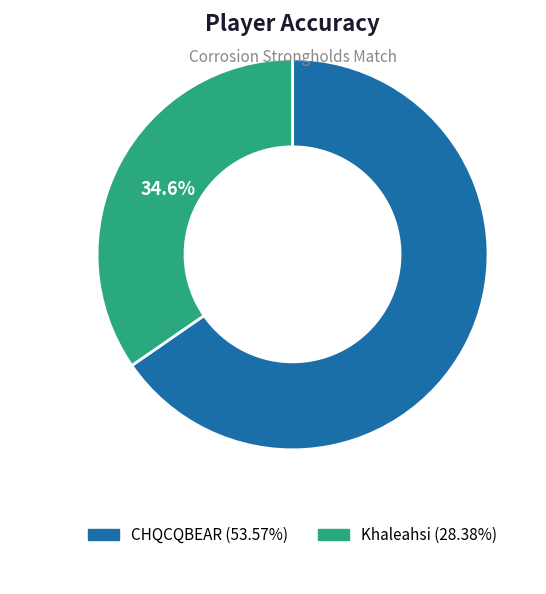

How much of the chart is everything except Khaleahsi?

65.4%